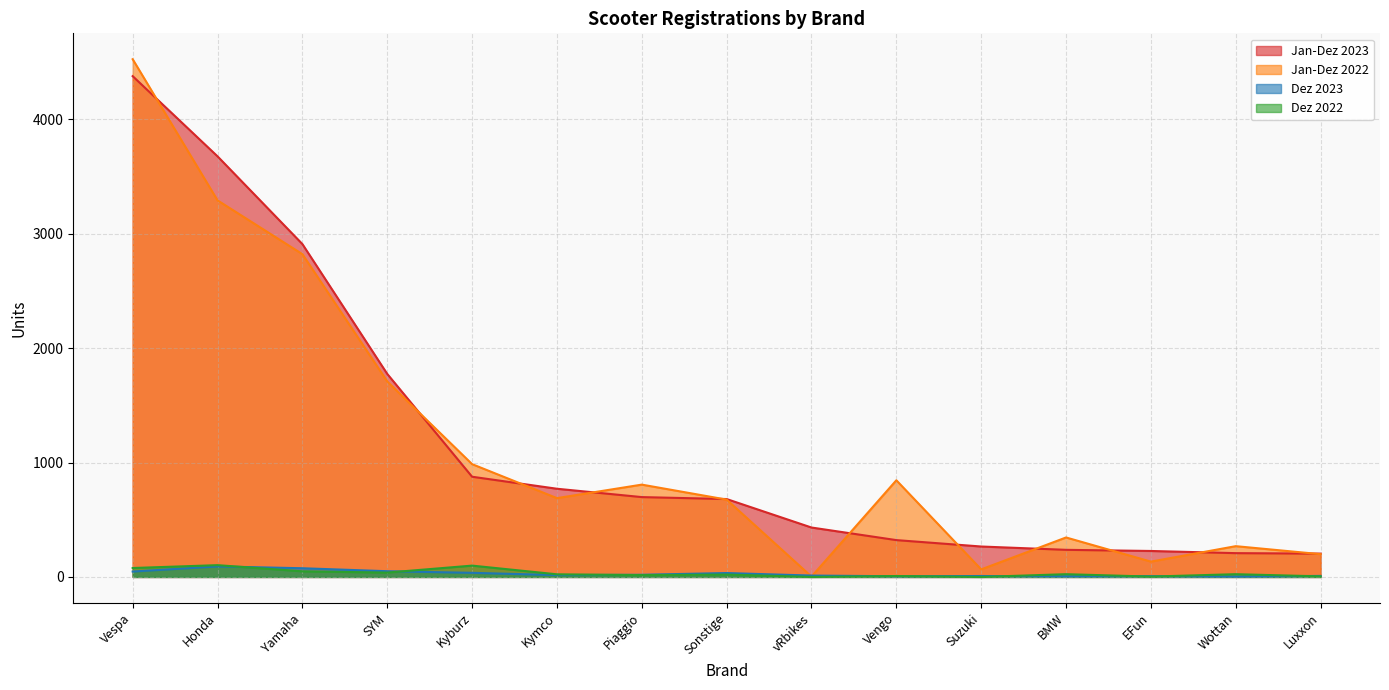

Between Kymco and Honda, which is larger?

Honda